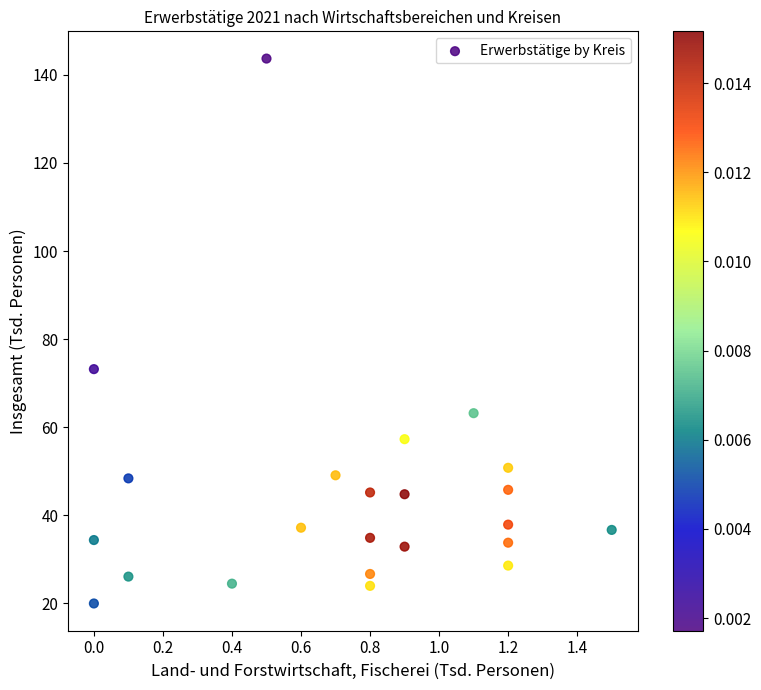

What is the range of Y values (max minus min)?

123.7